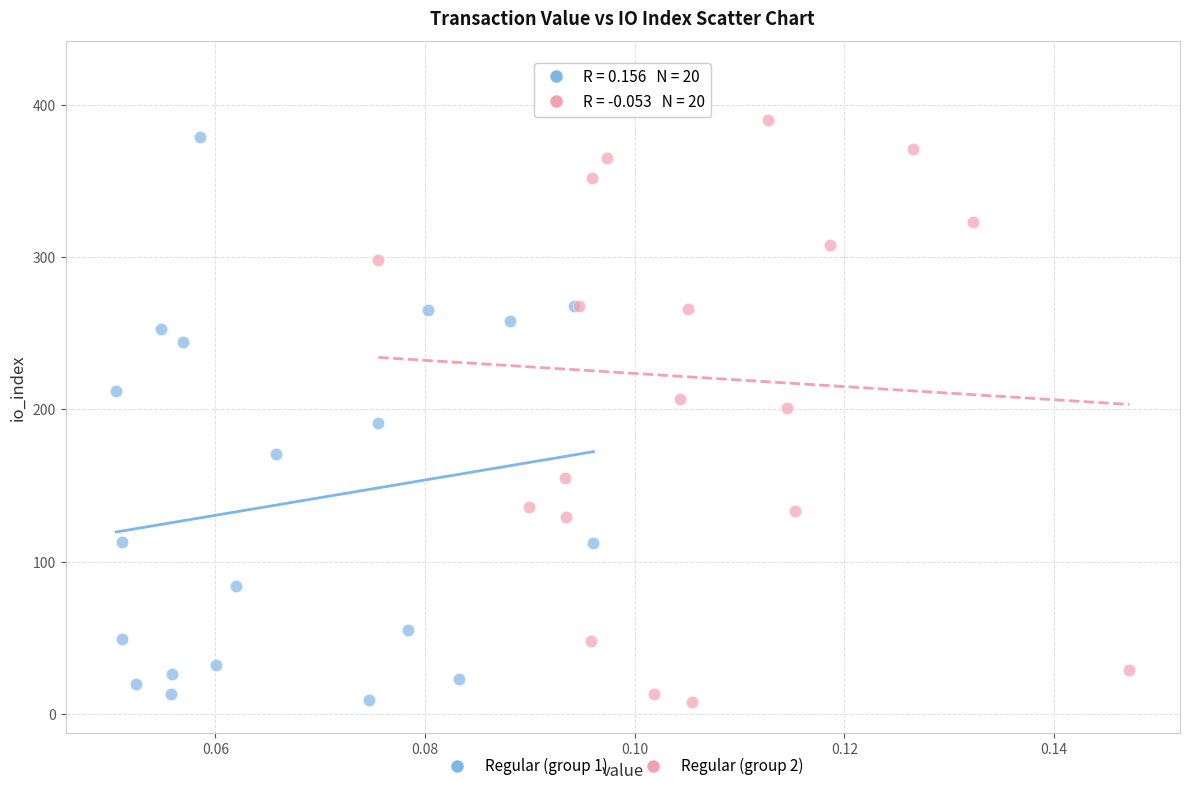

Which series has the largest Y range (max minus min)?

Regular (group 2)